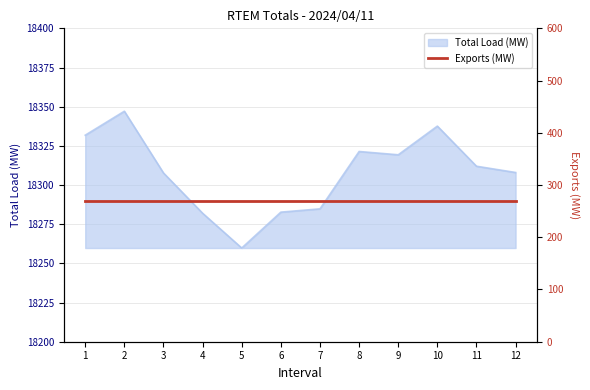

At which category does the data reach its first local valley?

5